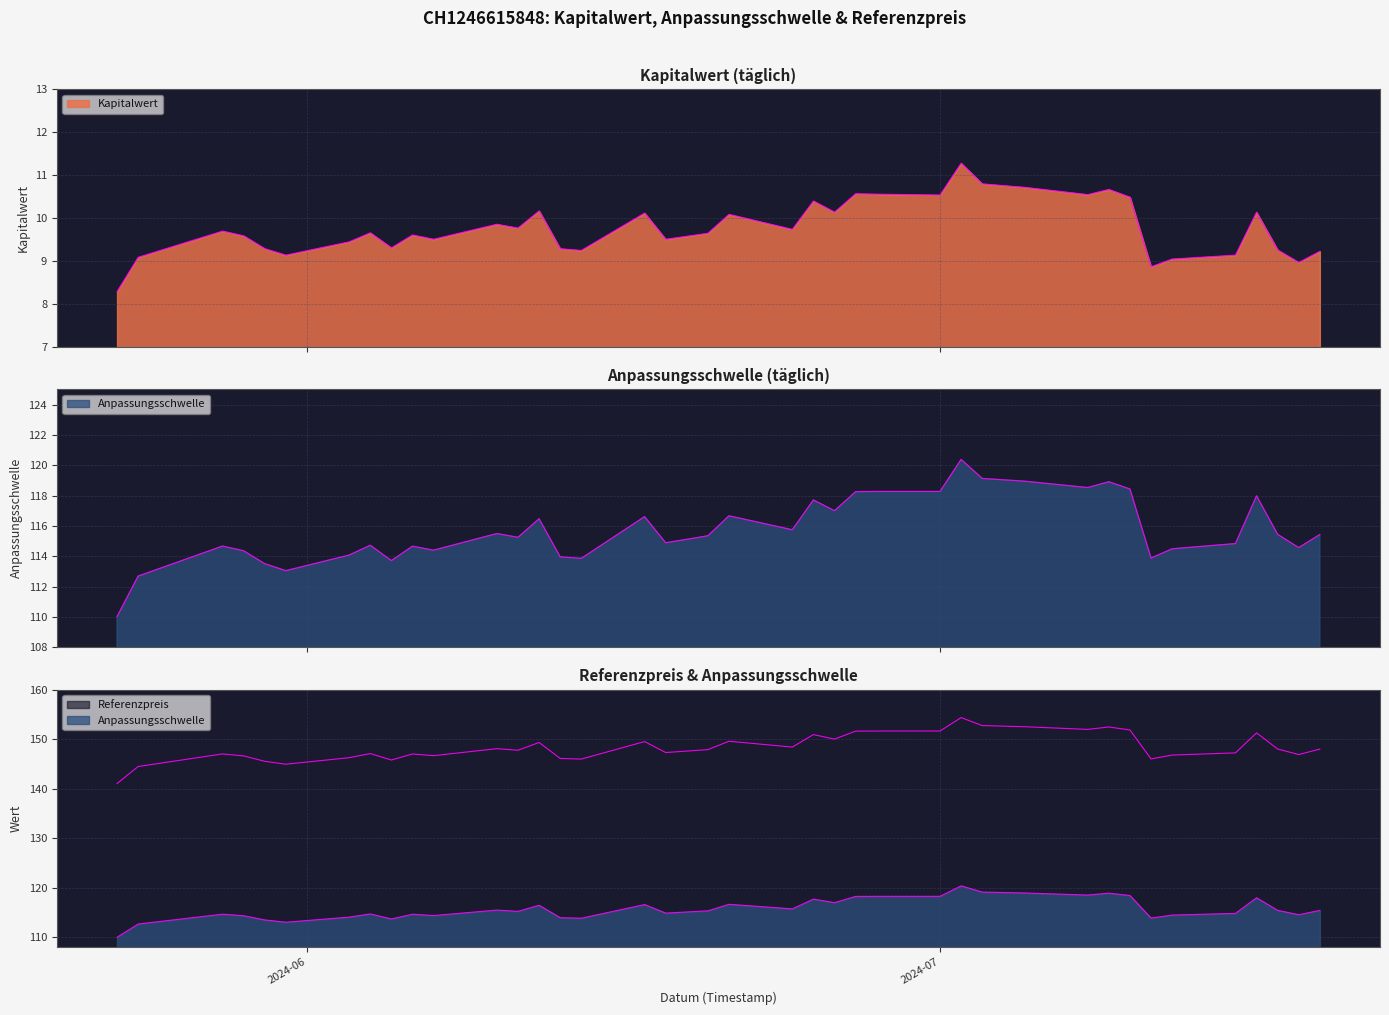

What position from the right is 2024-06-21?

20